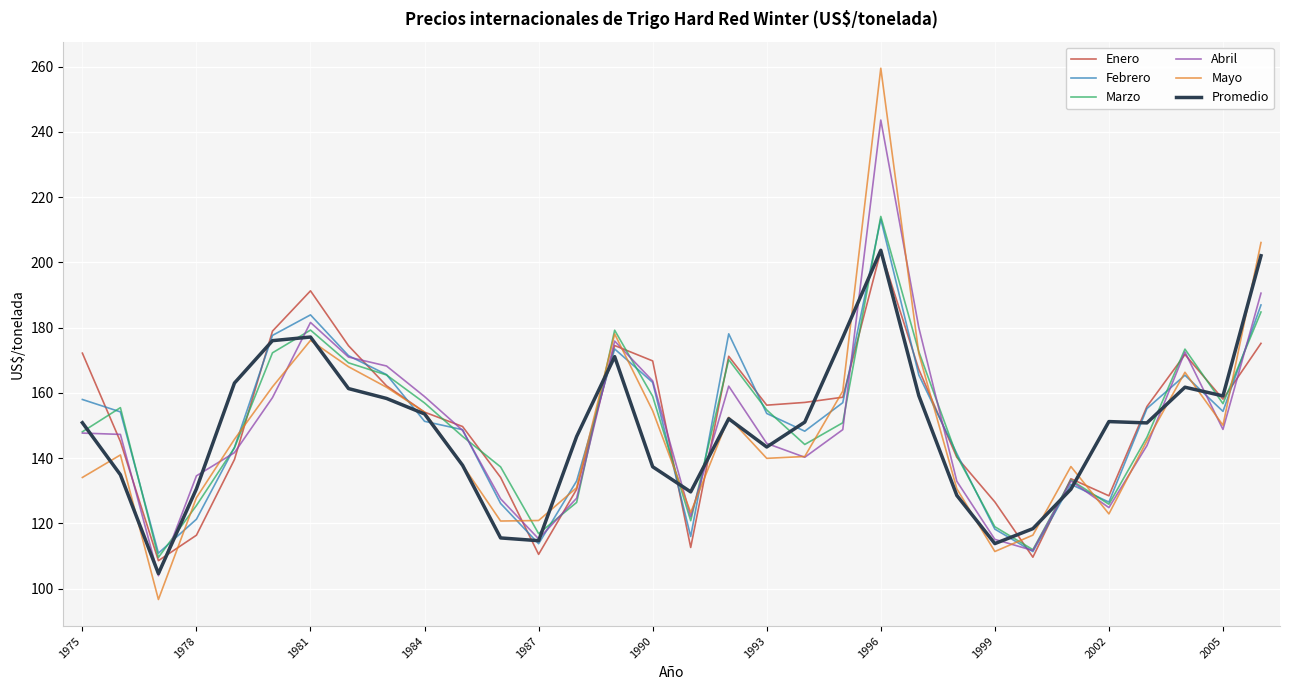

What is the minimum value shown in the chart?

96.7